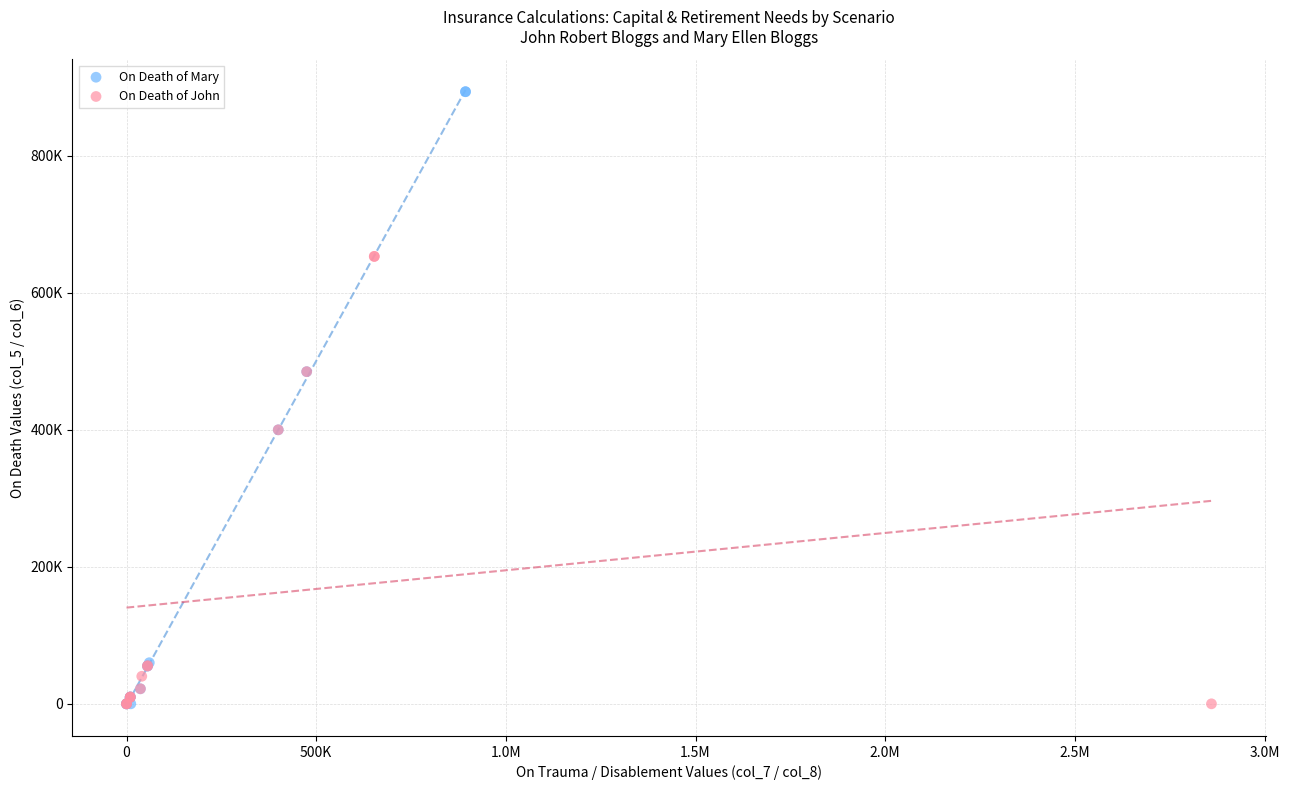

Which series has the widest spread of Y values?

On Death of Mary